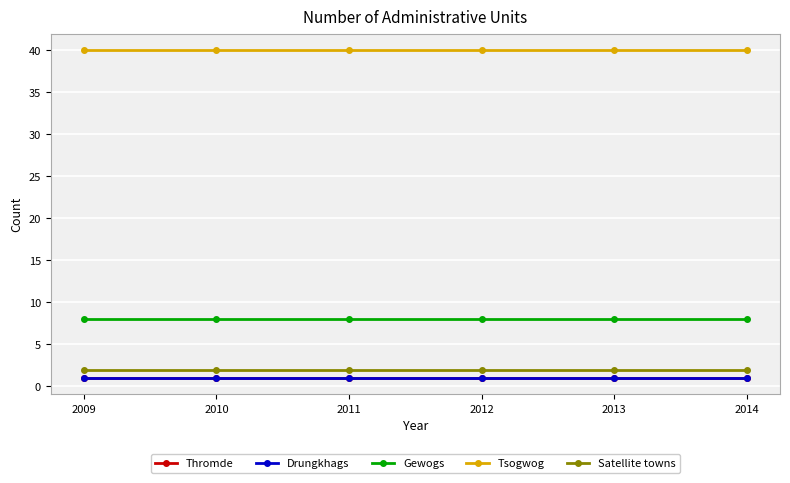

Is this an area chart (filled region under the line)?

No